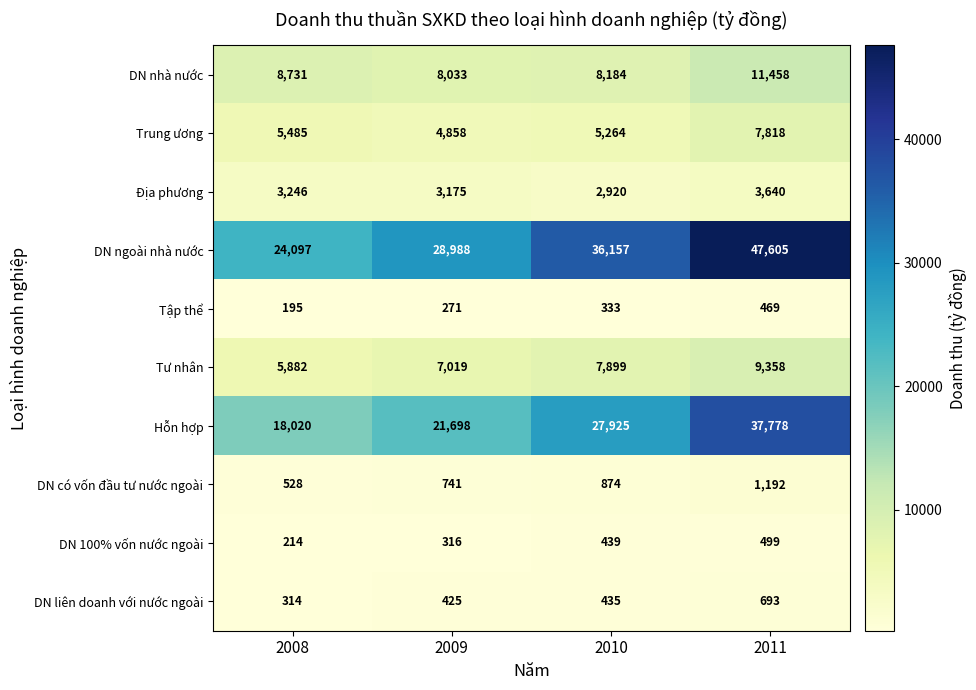

Rank the series by their maximum value, from lowest to highest.

Tập thể, DN 100% vốn nước ngoài, DN liên doanh với nước ngoài, DN có vốn đầu tư nước ngoài, Địa phương, Trung ương, Tư nhân, DN nhà nước, Hỗn hợp, DN ngoài nhà nước